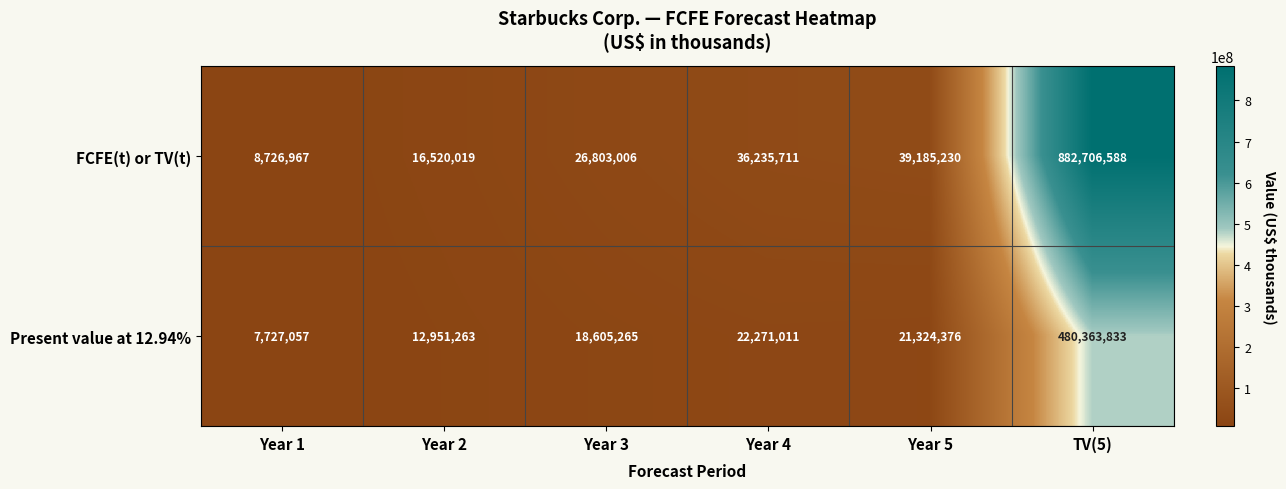

How many values in the Present value at 12.94% series are below 21324376?

3